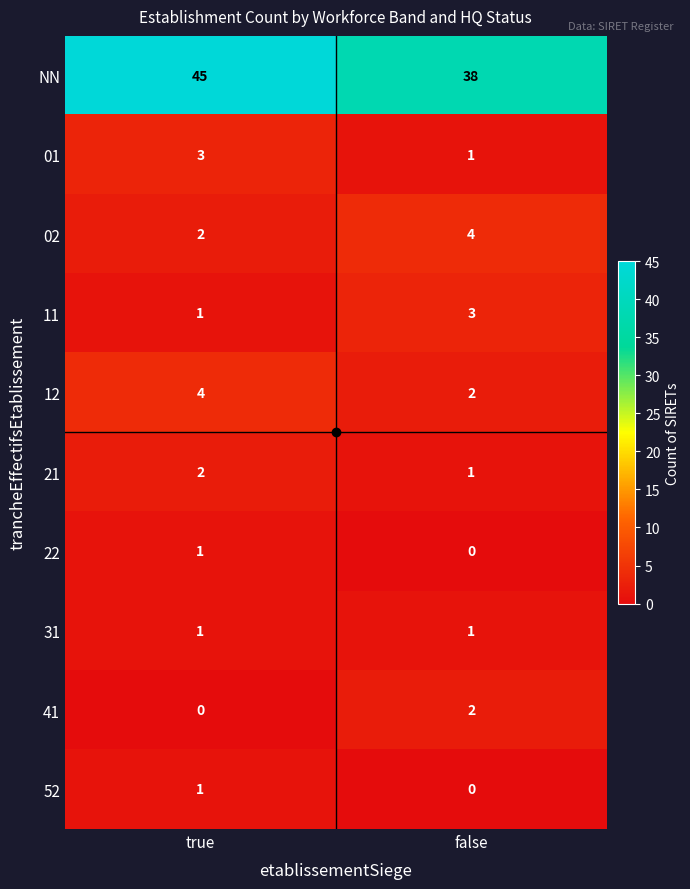

What is the spread (max minus min) of values at false?

38